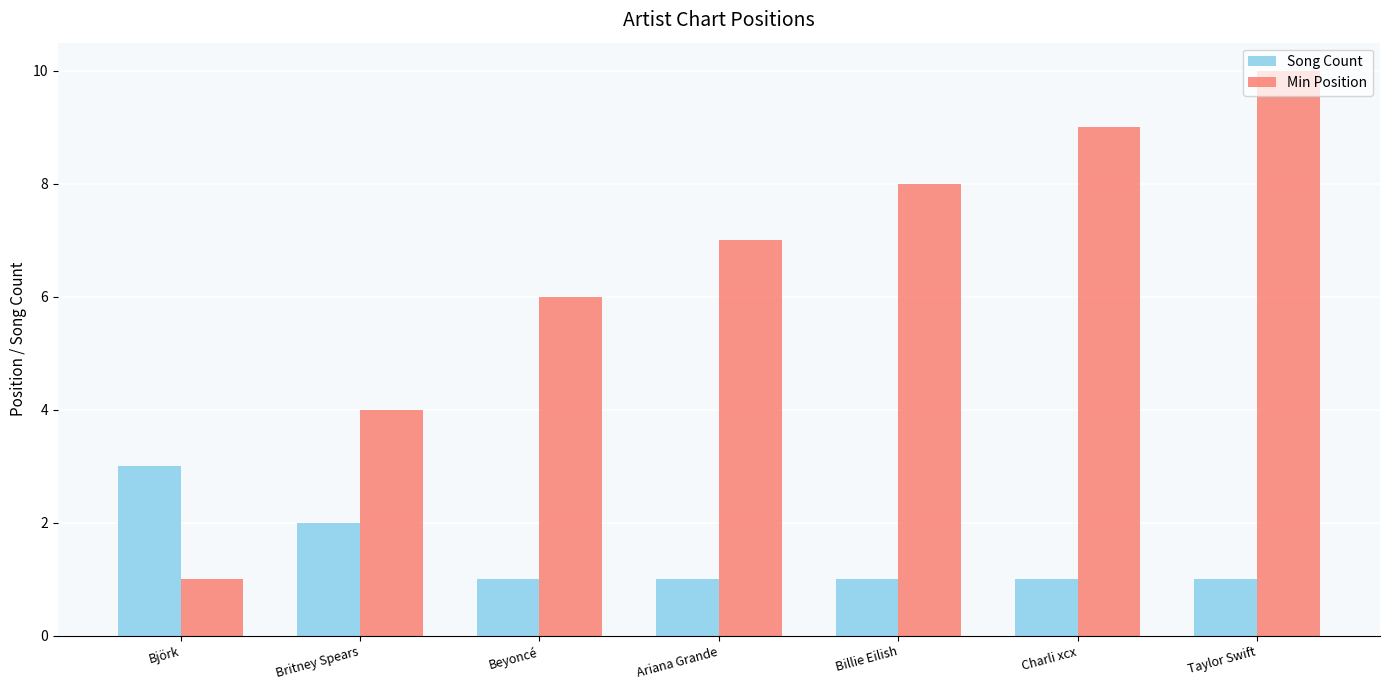

List the series in order of their peak value, highest first.

Min Position, Song Count